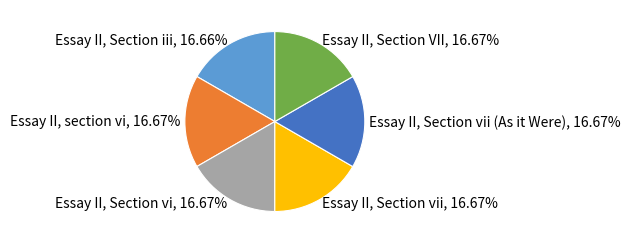

How many segments does this pie chart have?

6